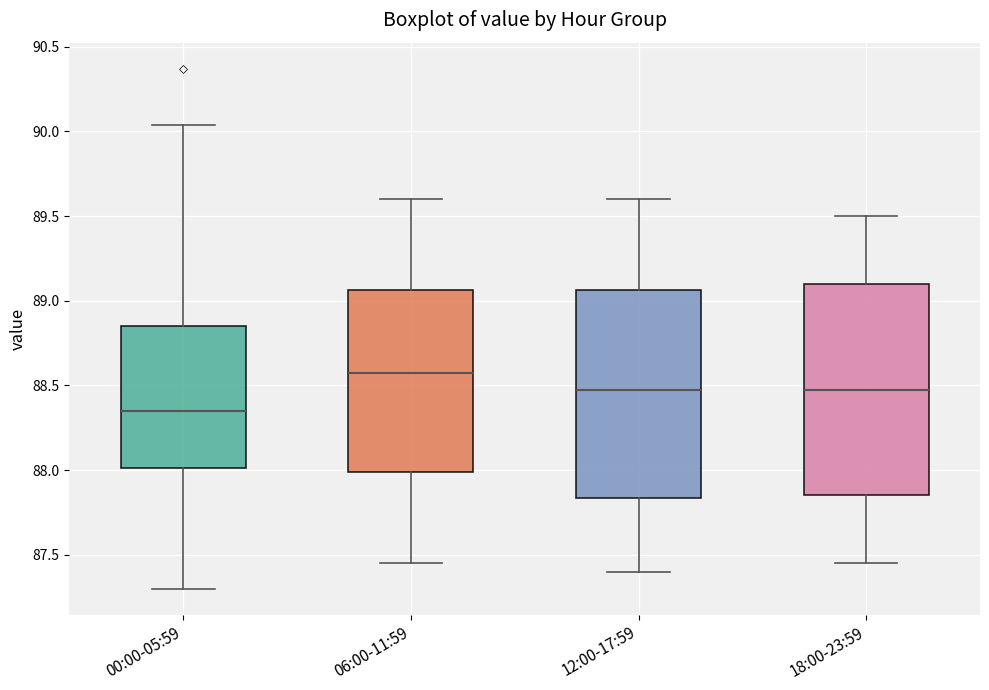

Reading left to right, read every box against the y-axis: the position of its median line, the range the box covers, and the ends of its whiskers. The values are not printed on the chart, so give them approximately, as read against the axis.

00:00-05:59: median 88.35, box 88.00 to 88.85, whiskers 87.30 to 90.05
06:00-11:59: median 88.60, box 88.00 to 89.05, whiskers 87.45 to 89.60
12:00-17:59: median 88.50, box 87.85 to 89.05, whiskers 87.40 to 89.60
18:00-23:59: median 88.50, box 87.85 to 89.10, whiskers 87.45 to 89.50